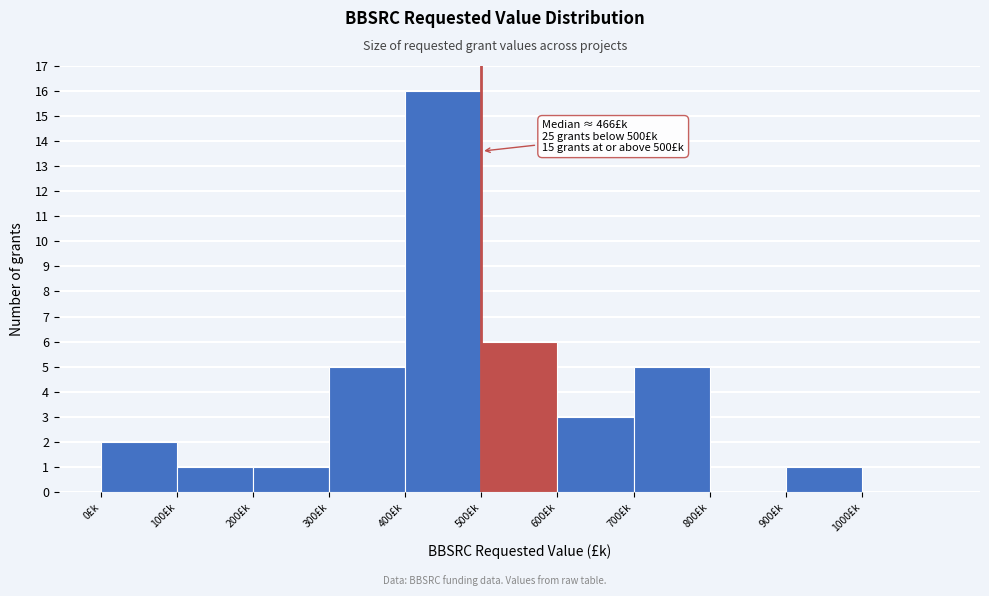

Over which range of the x-axis is the bar tallest?

400 to 500